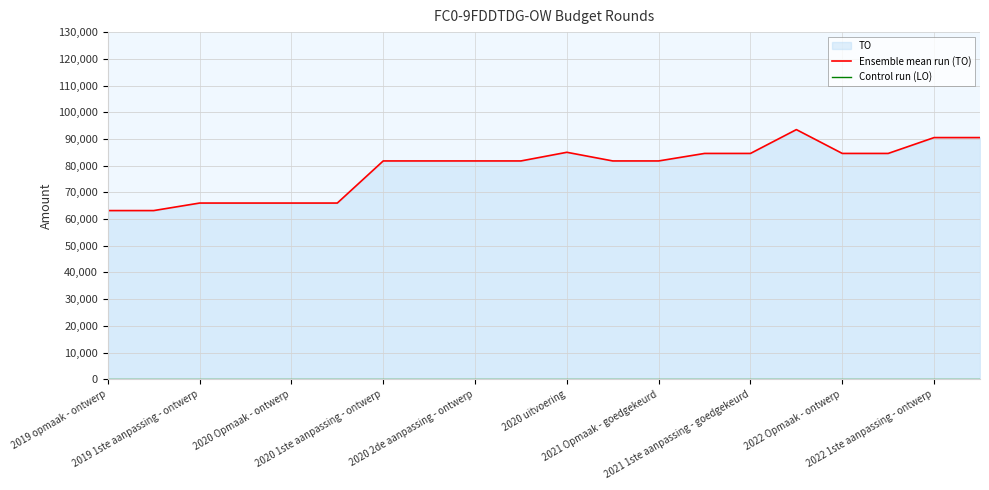

What is the value of the Ensemble mean run (TO) point at the 7th from the left?

81754